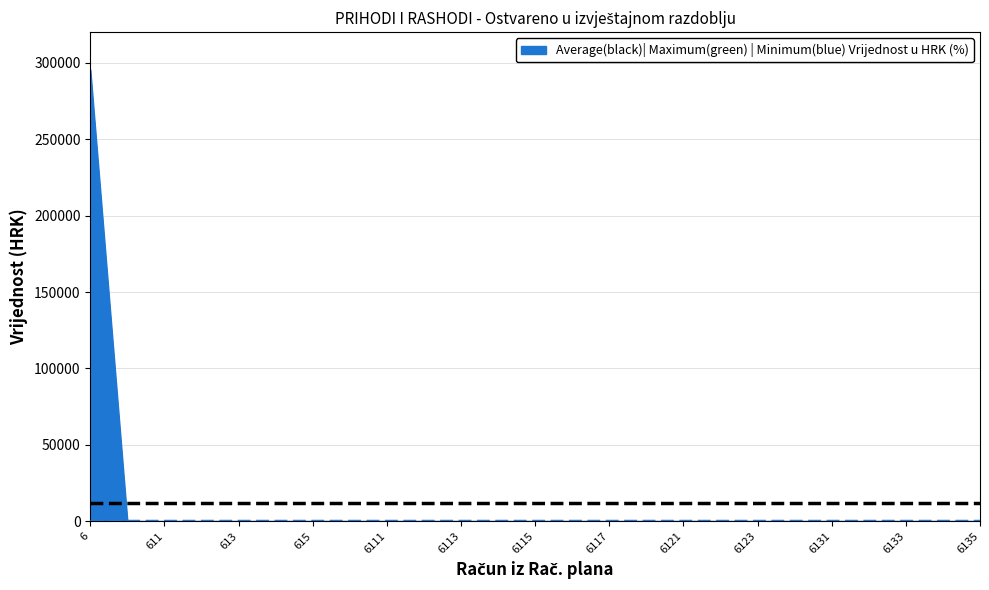

What is the maximum value shown in the chart?

295509